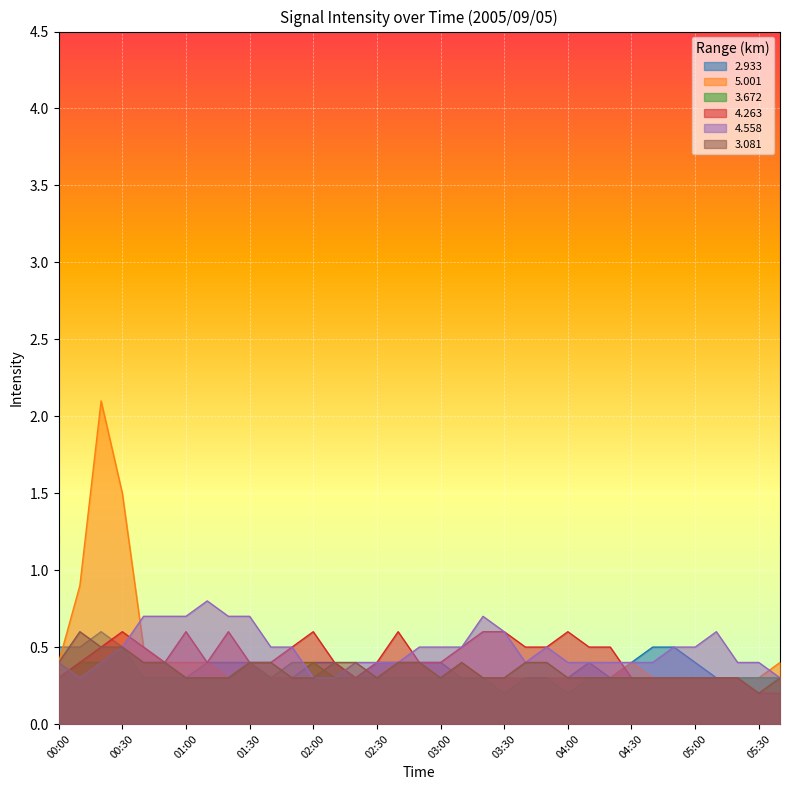

The value of   3.081 at 02:30 is 0.5. True or false?

False